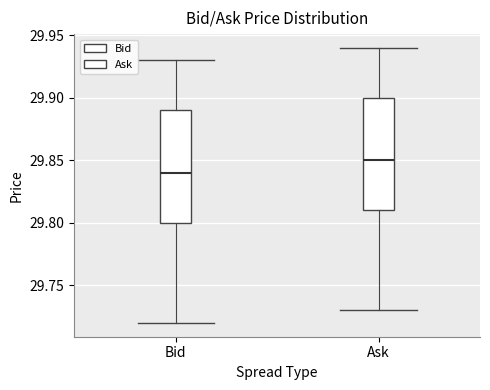

Which box has the highest median line?

Ask